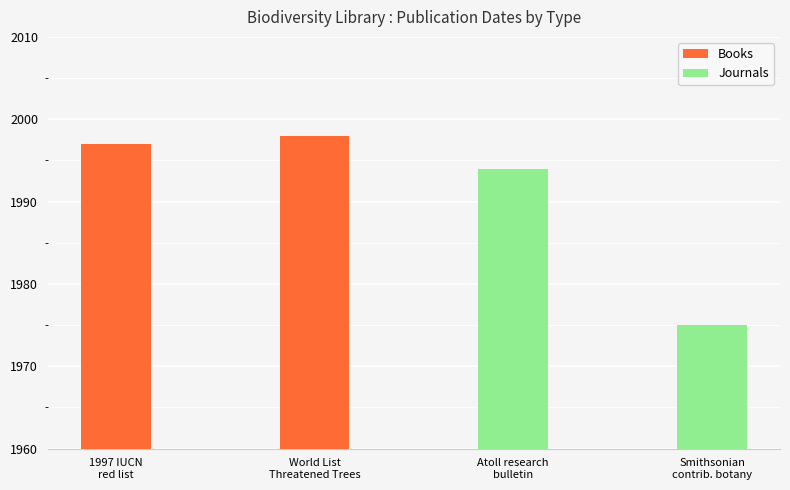

Reading left to right, transcribe all the data shown in this chart.

Books: 1997	1998
Journals: 1994	1975